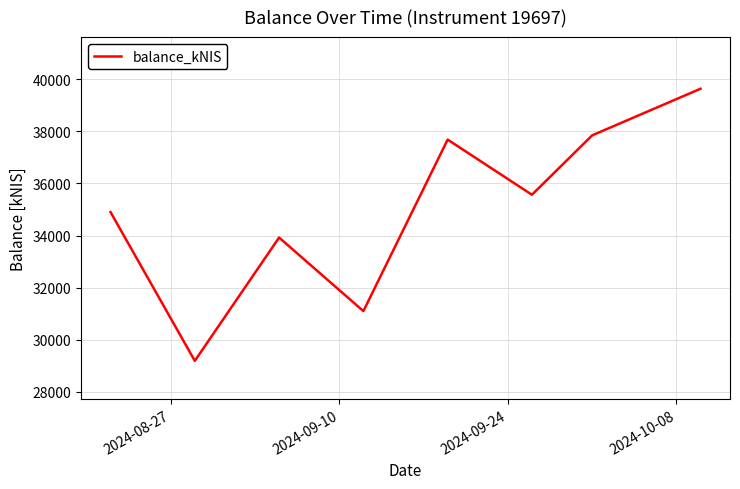

How many values exceed 35567?

4